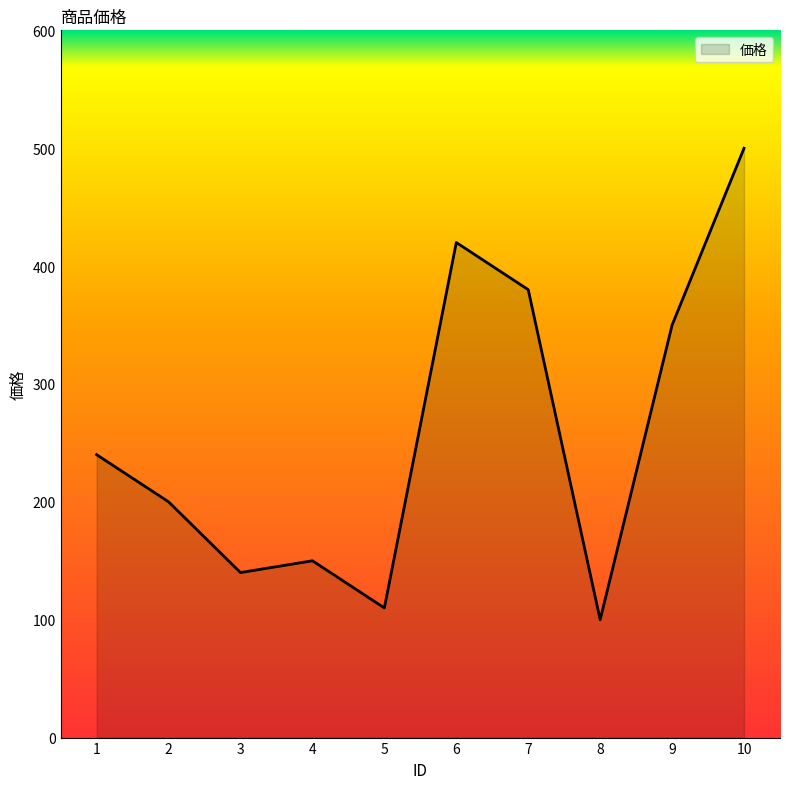

Reading left to right, transcribe all the data shown in this chart.

240	200	140	150	110	420	380	100	350	500